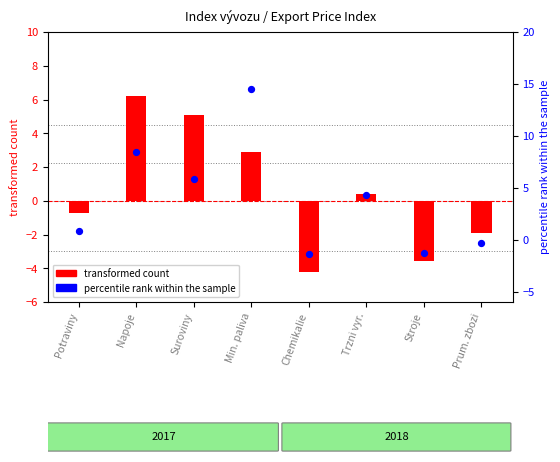

At which category is the sum across all series the highest?

Min. paliva